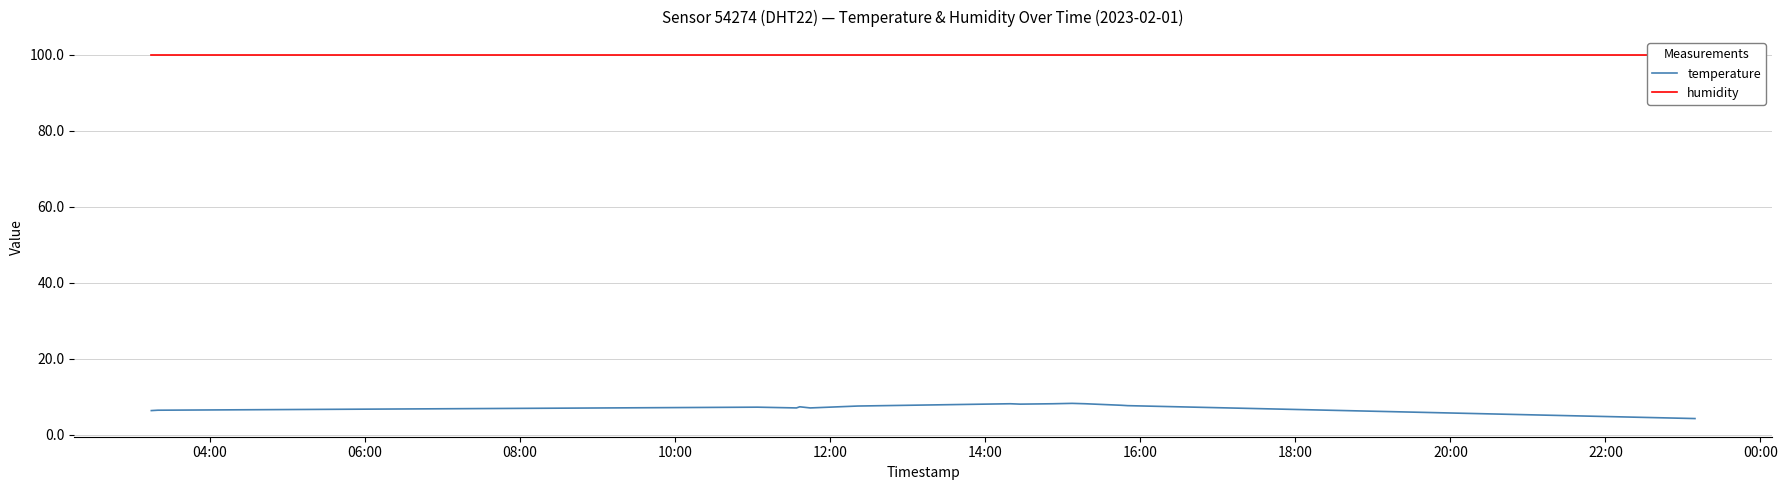

What is the minimum value for temperature?

4.2